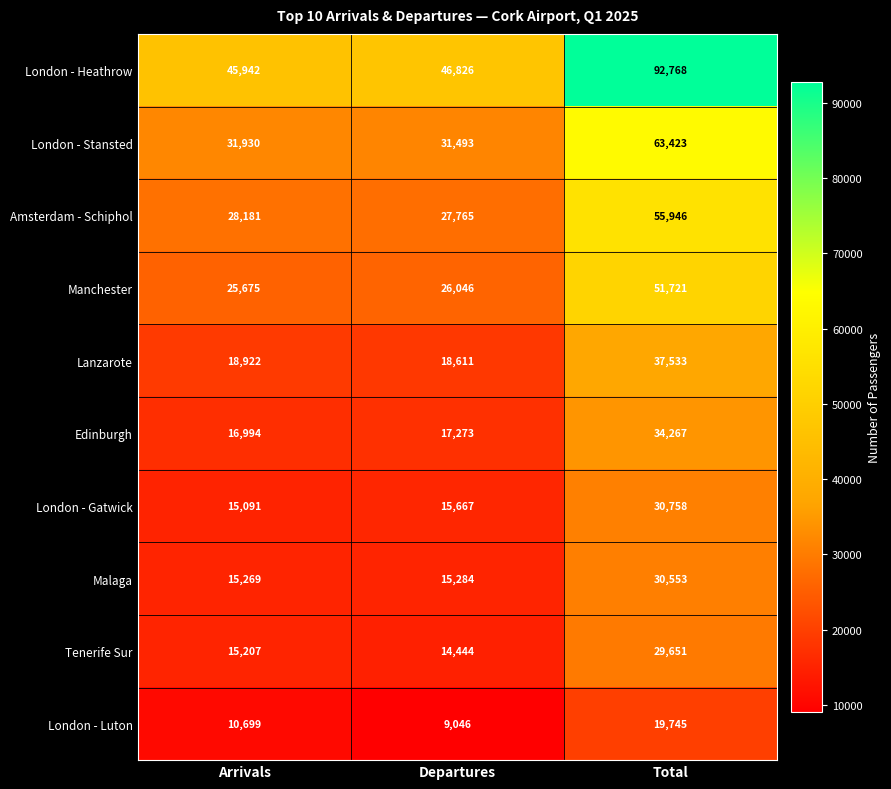

List the labels in order of Lanzarote value, smallest first.

Departures, Arrivals, Total